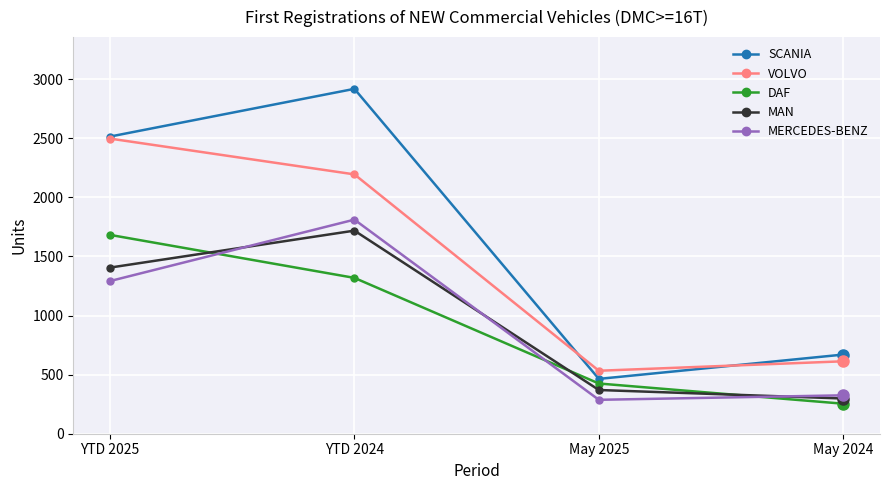

What is the maximum value for VOLVO?

2498